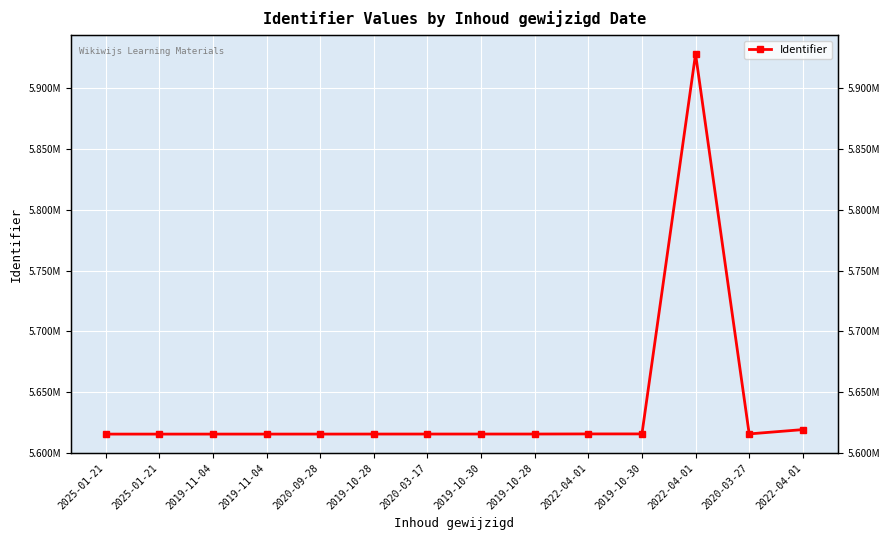

At which category does the chart reach its minimum across all series?

2025-01-21